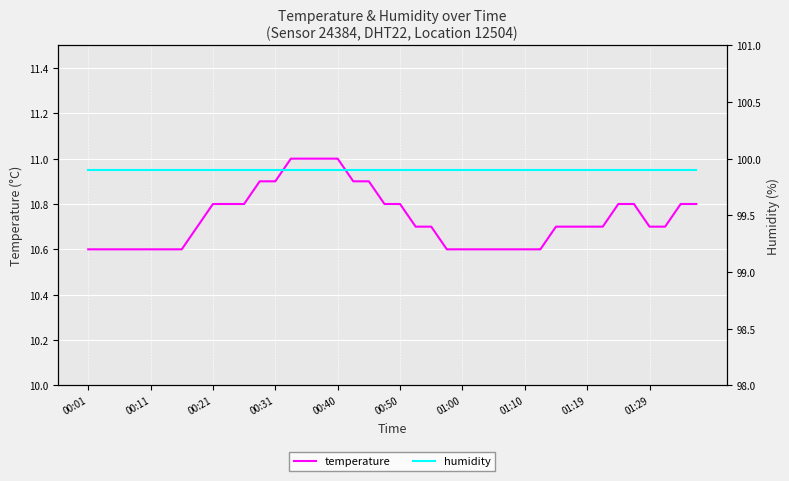

Between 37 and 39, which series saw the biggest shift?

temperature